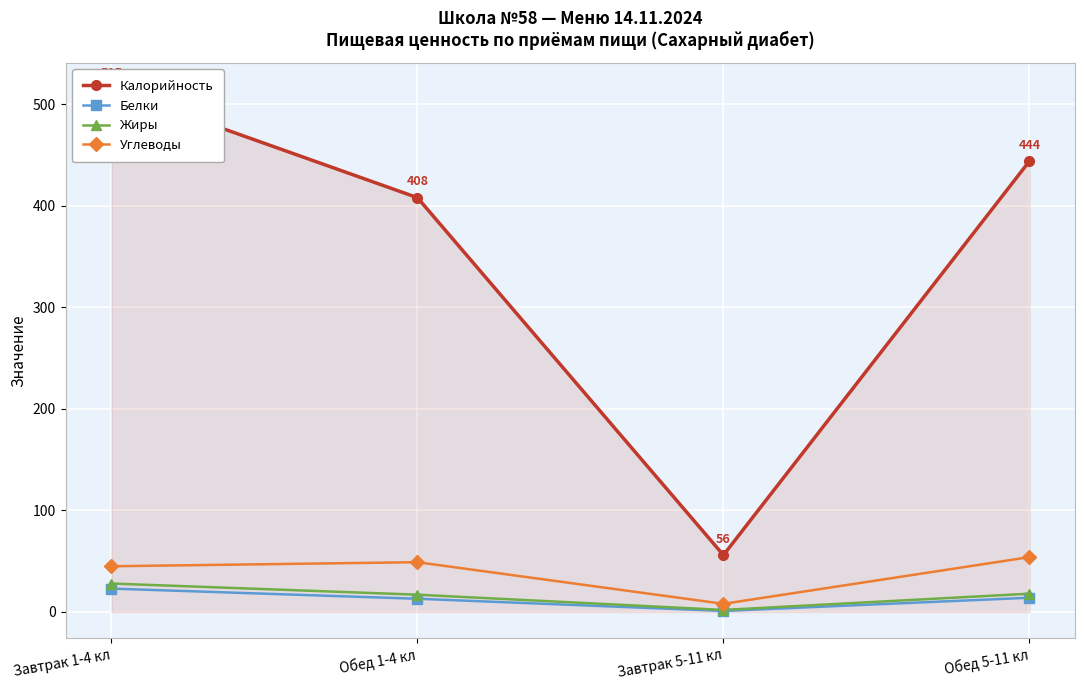

Between Завтрак 5-11 кл and Обед 5-11 кл, which is larger?

Обед 5-11 кл